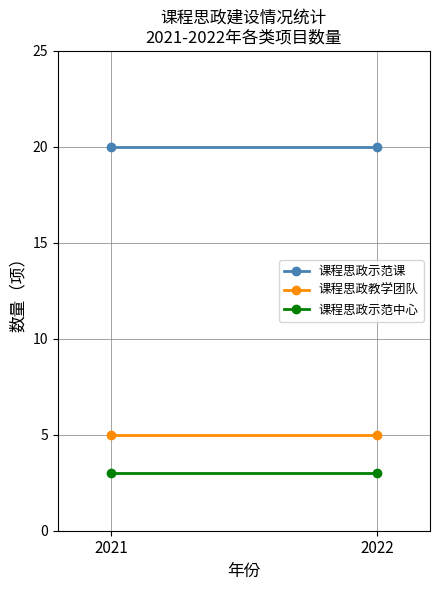

What are all the series names shown in the legend?

课程思政示范课, 课程思政教学团队, 课程思政示范中心